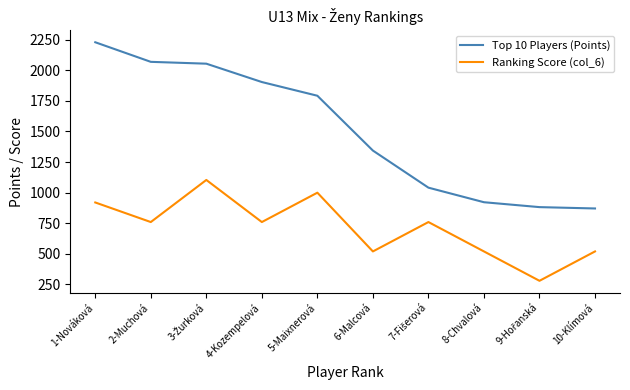

True or false: Top 10 Players (Points) has more than 1 points higher than both neighbors.

False